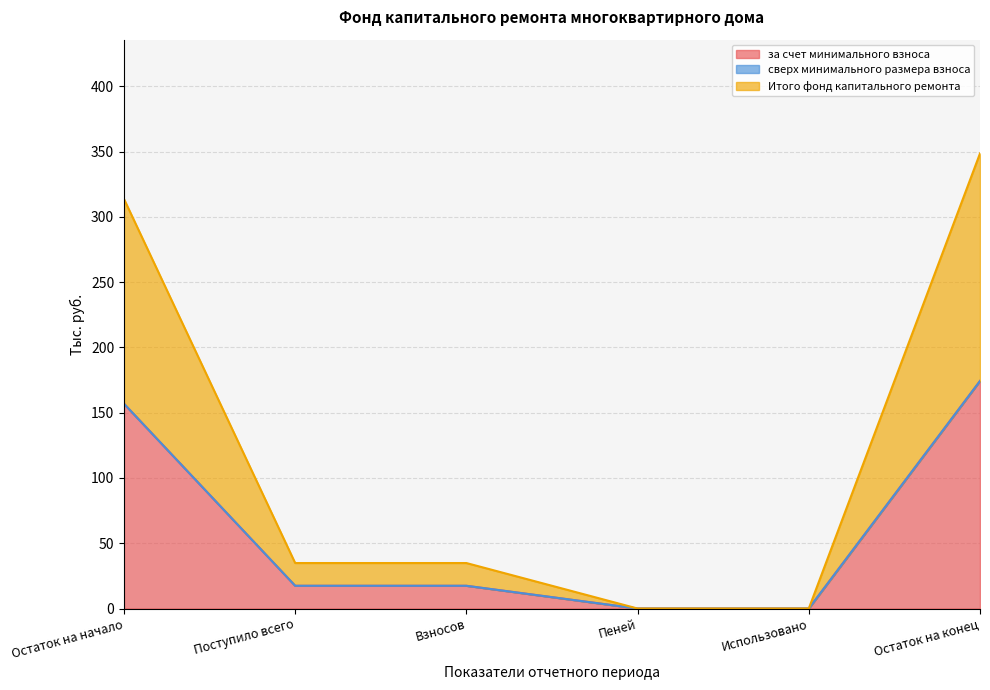

What is the difference between the Итого фонд капитального ремонта values at Остаток на конец and Пеней?

174.3